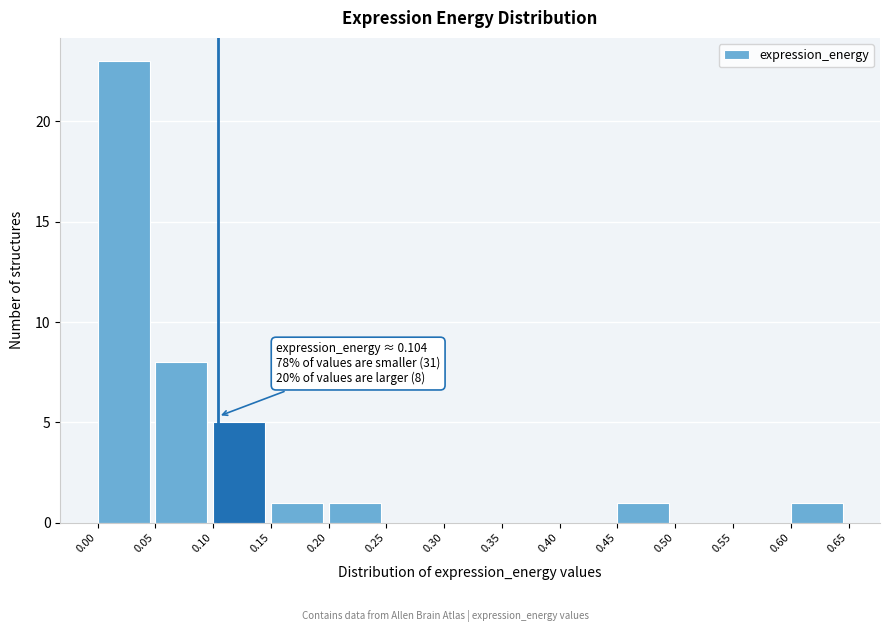

Over which range of the x-axis is the bar tallest?

0.00 to 0.05